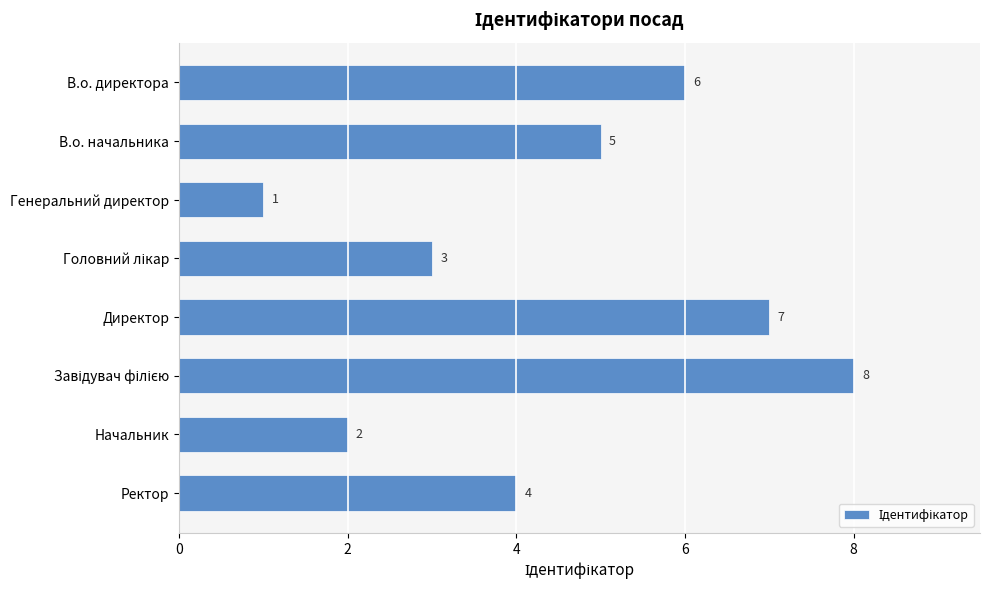

Where is the data nearest to the value 4?

Ректор